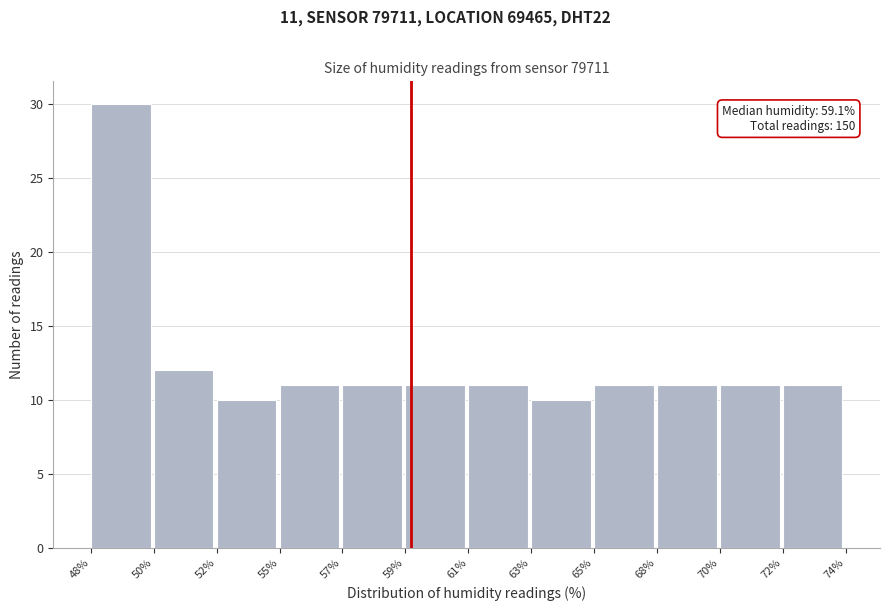

Reading right to left, what are all the values shown in this chart?

72%=11	70%=11	68%=11	65%=11	63%=10	61%=11	59%=11	57%=11	55%=11	52%=10	50%=12	48%=30